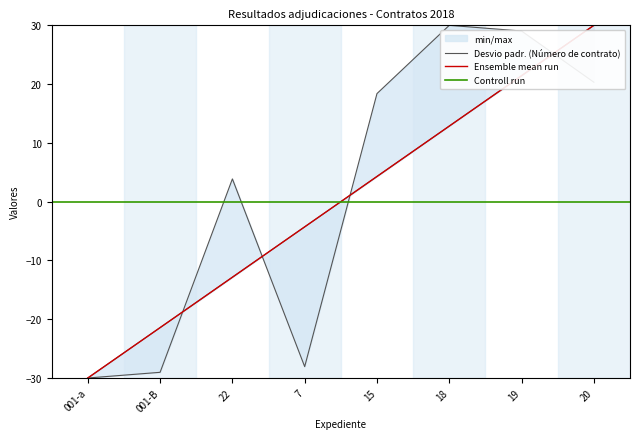

What is the sum of all Número de contrato values?

14.5